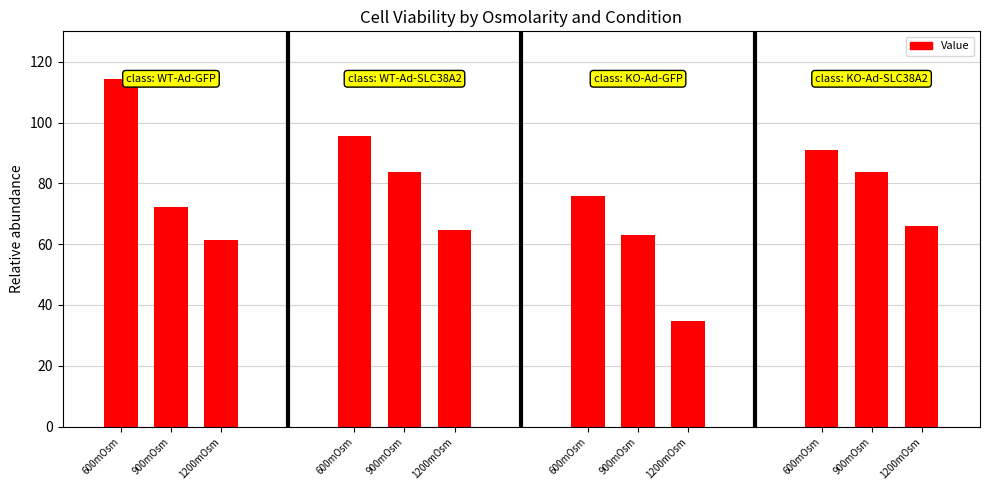

Reading left to right, what are all the values shown in this chart?

WT-Ad-GFP: 114.4	72.2	61.5	75.9	63.2	34.7
WT-Ad-SLC38A2: 95.5	83.6	64.6	91.1	83.8	66.0